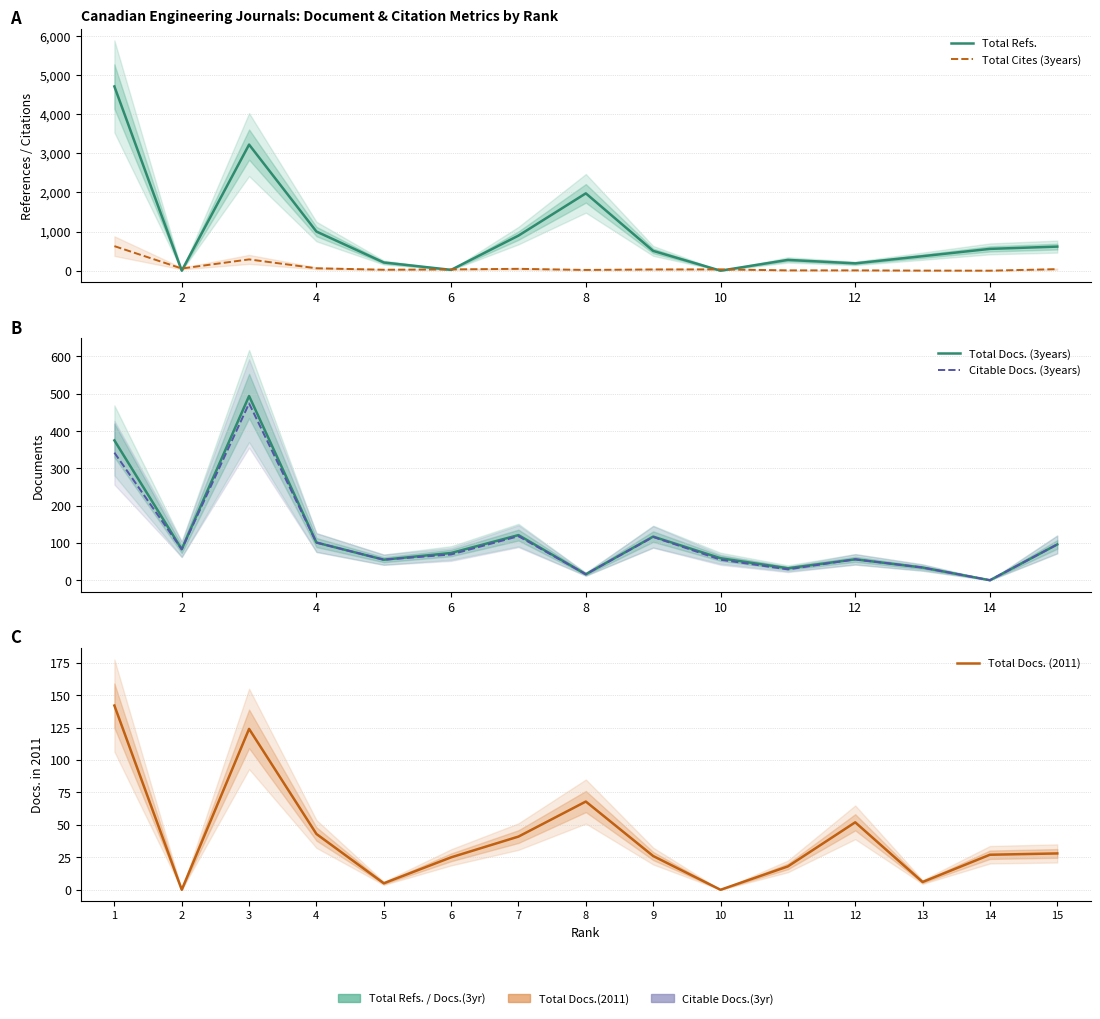

What are all the series names shown in the legend?

Total Refs., Total Cites (3years), Total Docs. (3years), Citable Docs. (3years), Total Docs. (2011)